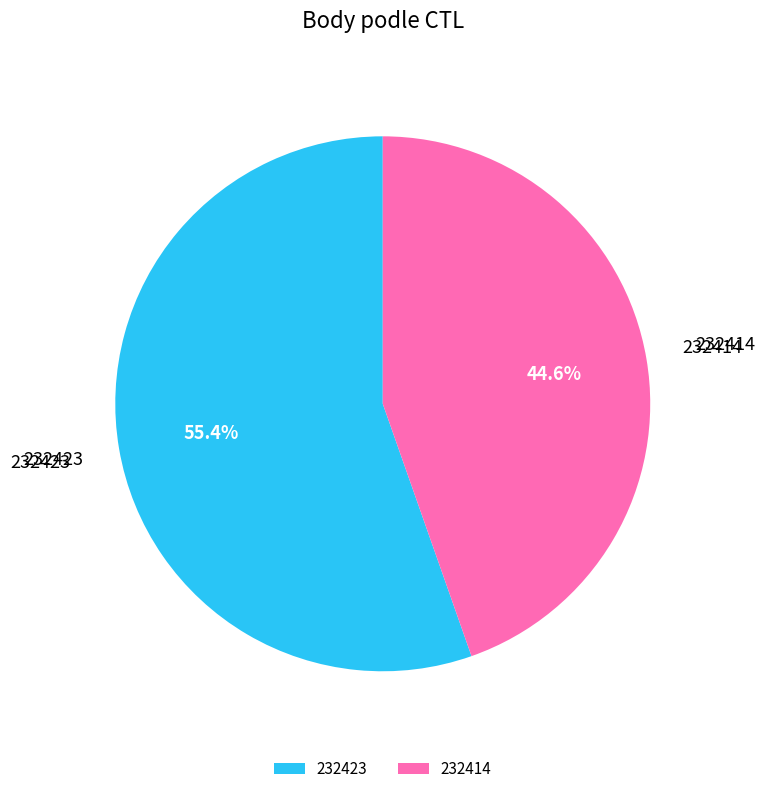

To the nearest percent, what is the difference between the largest and smallest slice percentages?

11%